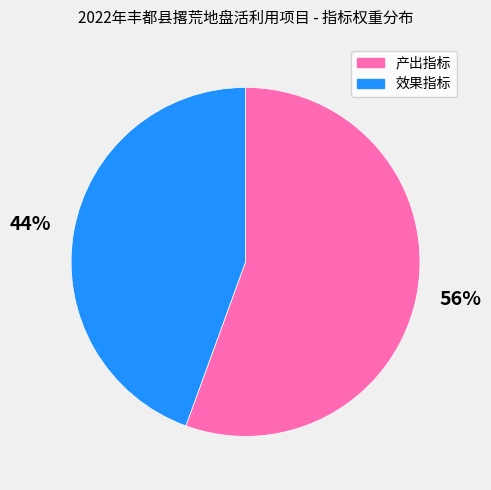

Is there a majority slice in this chart?

Yes